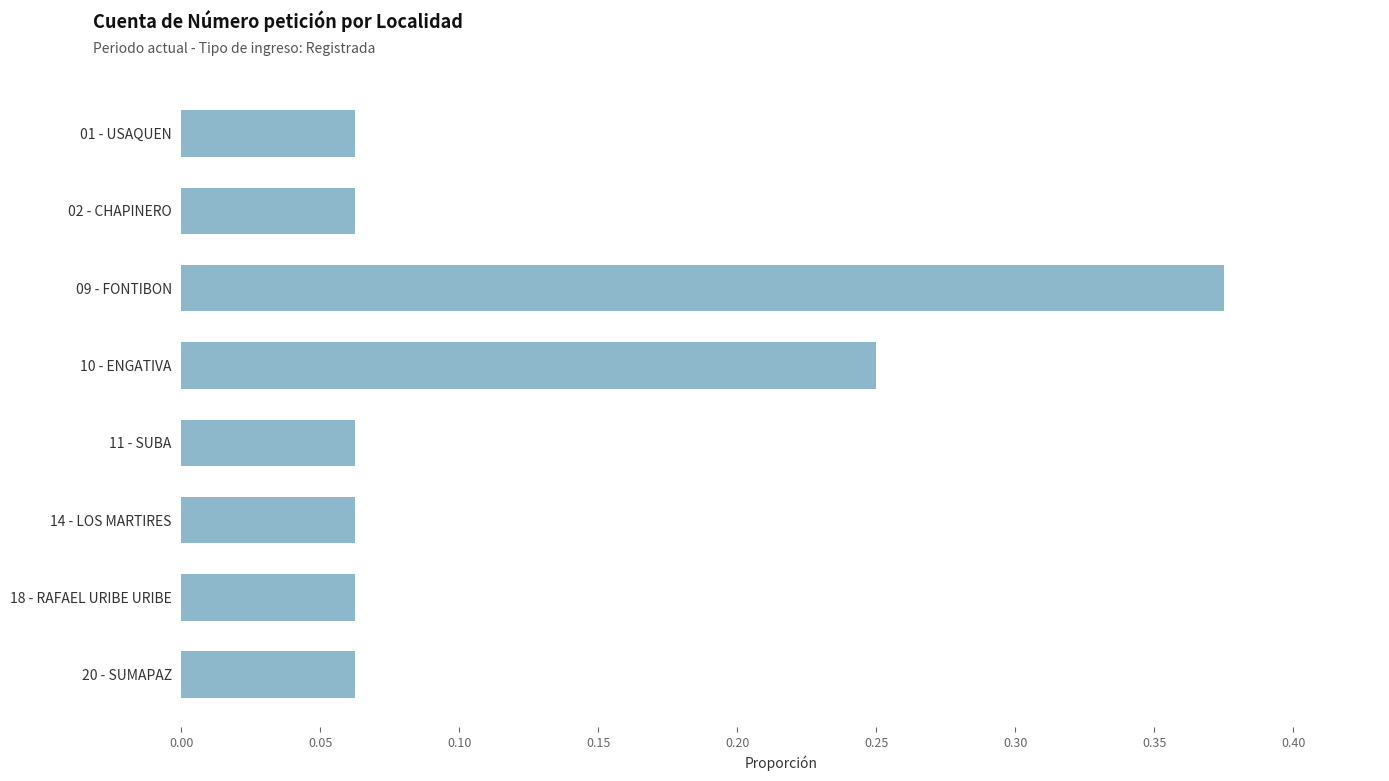

What is the label of the 7th bar from the bottom?

02 - CHAPINERO